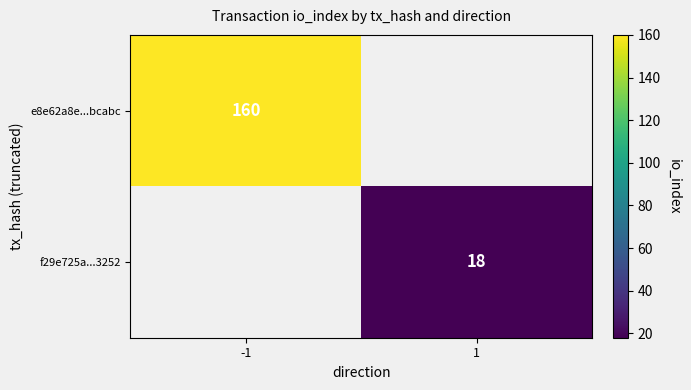

The value of f29e725a...3252 at 1 is 29. True or false?

False